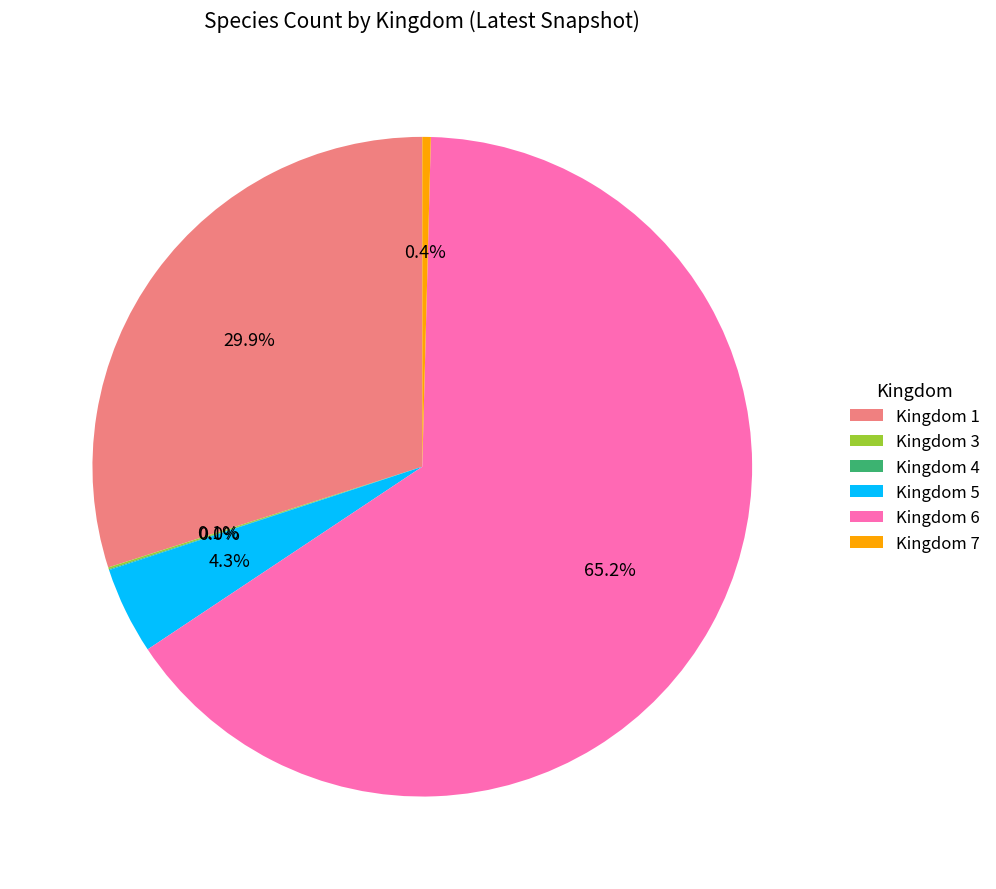

Between Kingdom 7 and Kingdom 6, which is larger?

Kingdom 6